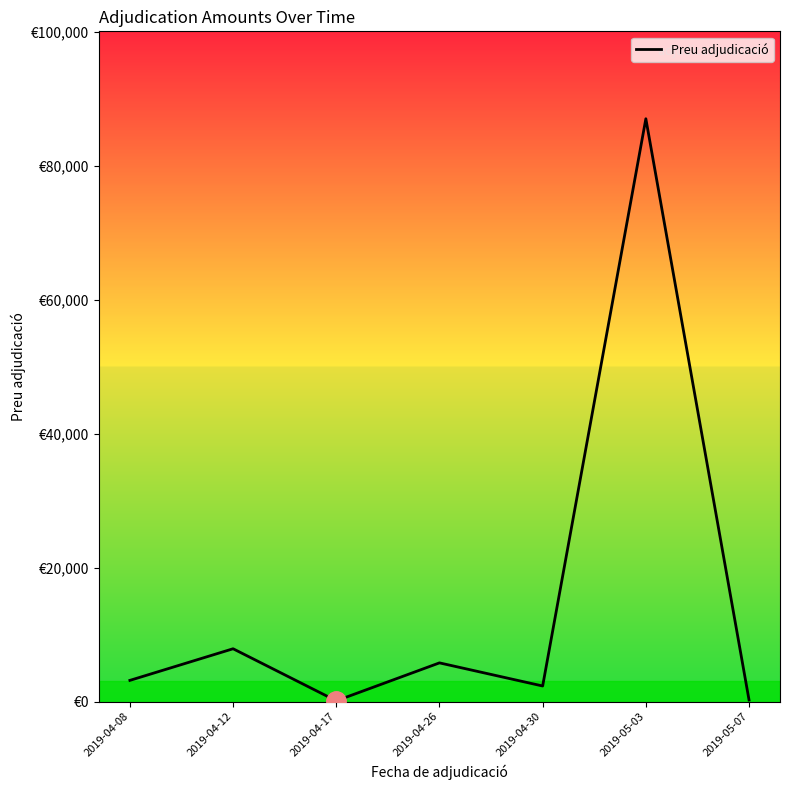

Does the chart display data point markers on the line(s)?

No